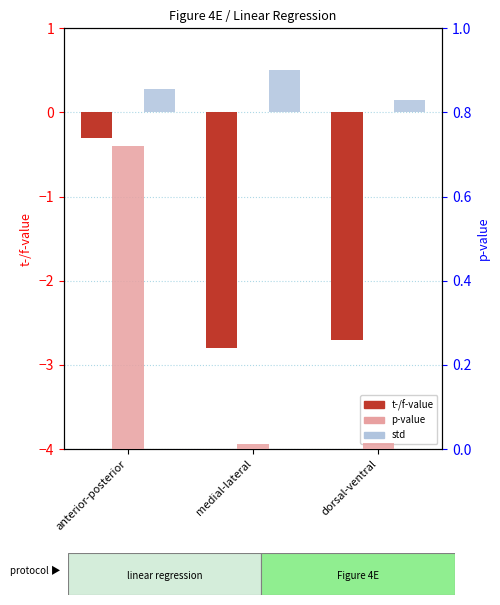

Reading left to right, extract all data points from this chart.

t-/f-value: anterior-posterior=-0.3	medial-lateral=-2.8	dorsal-ventral=-2.7
std: anterior-posterior=0.3	medial-lateral=0.5	dorsal-ventral=0.1
p-value: anterior-posterior=0.7	medial-lateral=0.0	dorsal-ventral=0.0